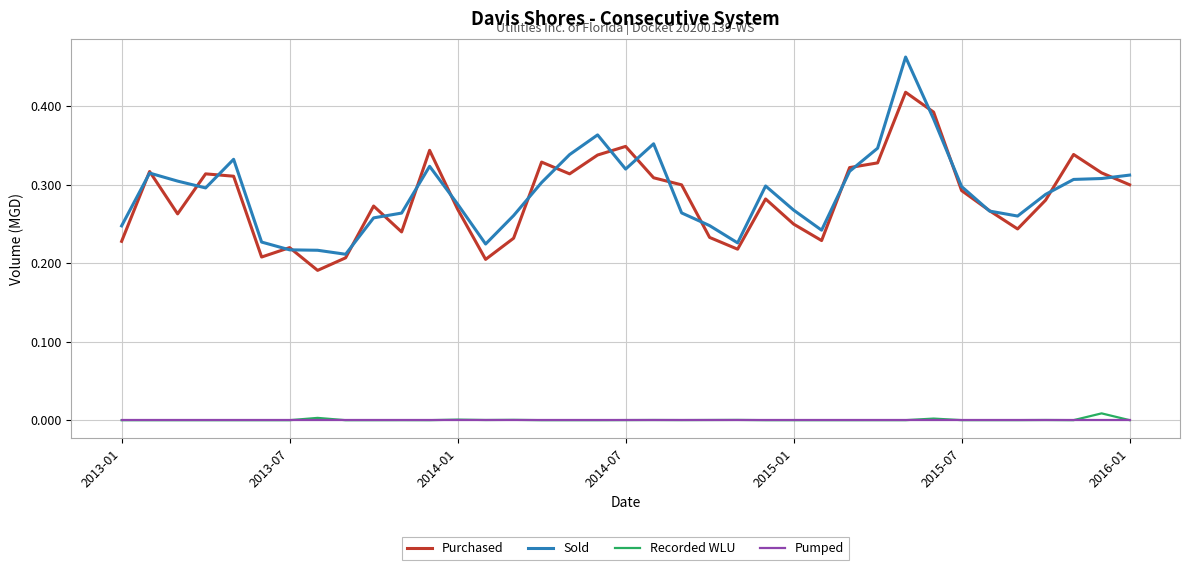

Which series has the widest spread of values?

Sold